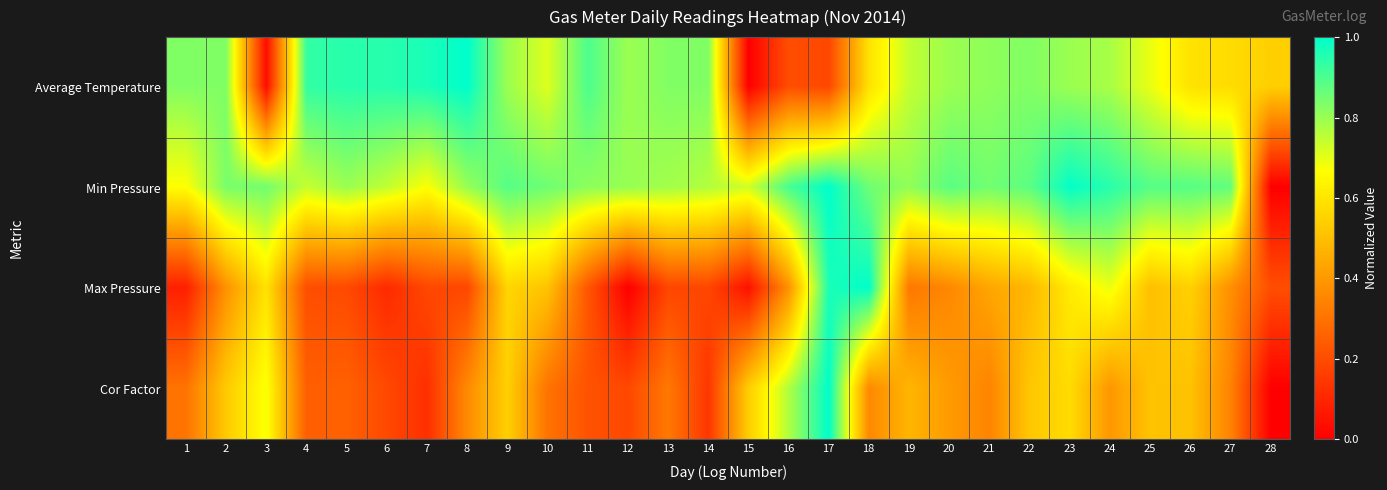

Rank the series by their maximum value, from highest to lowest.

Average Temperature, Min Pressure, Max Pressure, Cor Factor